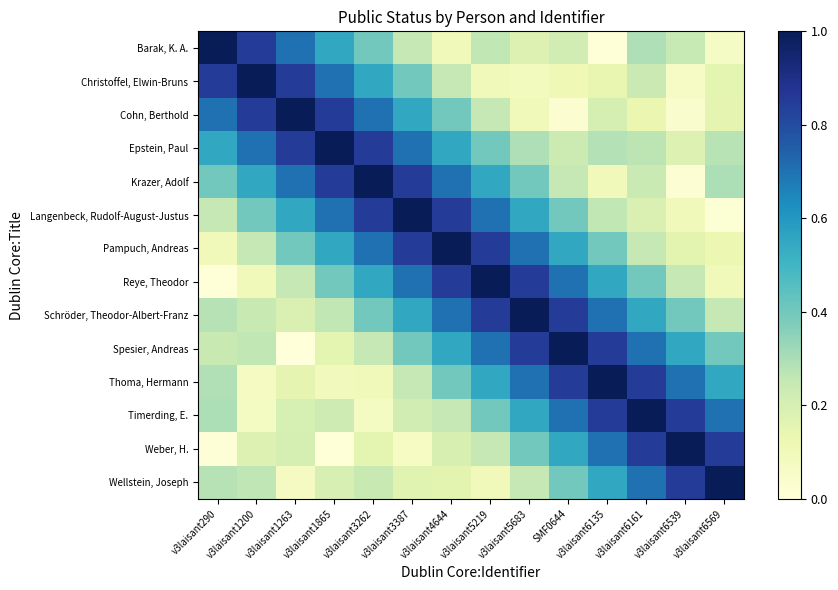

Reading left to right, what are all the values shown in this chart?

Barak, K. A.: v3laisant290=1.0	v3laisant1200=0.8	v3laisant1263=0.7	v3laisant1865=0.6	v3laisant3262=0.4	v3laisant3387=0.2	v3laisant4644=0.1	v3laisant5219=0.3	v3laisant5683=0.2	SMF0644=0.2	v3laisant6135=0.0	v3laisant6161=0.3	v3laisant6539=0.2	v3laisant6569=0.1
Christoffel, Elwin-Bruns: v3laisant290=0.8	v3laisant1200=1.0	v3laisant1263=0.8	v3laisant1865=0.7	v3laisant3262=0.6	v3laisant3387=0.4	v3laisant4644=0.2	v3laisant5219=0.1	v3laisant5683=0.1	SMF0644=0.1	v3laisant6135=0.1	v3laisant6161=0.2	v3laisant6539=0.1	v3laisant6569=0.2
Cohn, Berthold: v3laisant290=0.7	v3laisant1200=0.8	v3laisant1263=1.0	v3laisant1865=0.8	v3laisant3262=0.7	v3laisant3387=0.6	v3laisant4644=0.4	v3laisant5219=0.2	v3laisant5683=0.1	SMF0644=0.0	v3laisant6135=0.2	v3laisant6161=0.1	v3laisant6539=0.0	v3laisant6569=0.1
Epstein, Paul: v3laisant290=0.6	v3laisant1200=0.7	v3laisant1263=0.8	v3laisant1865=1.0	v3laisant3262=0.8	v3laisant3387=0.7	v3laisant4644=0.6	v3laisant5219=0.4	v3laisant5683=0.3	SMF0644=0.2	v3laisant6135=0.3	v3laisant6161=0.3	v3laisant6539=0.2	v3laisant6569=0.3
Krazer, Adolf: v3laisant290=0.4	v3laisant1200=0.6	v3laisant1263=0.7	v3laisant1865=0.8	v3laisant3262=1.0	v3laisant3387=0.8	v3laisant4644=0.7	v3laisant5219=0.6	v3laisant5683=0.4	SMF0644=0.2	v3laisant6135=0.1	v3laisant6161=0.2	v3laisant6539=0.0	v3laisant6569=0.3
Langenbeck, Rudolf-August-Justus: v3laisant290=0.2	v3laisant1200=0.4	v3laisant1263=0.6	v3laisant1865=0.7	v3laisant3262=0.8	v3laisant3387=1.0	v3laisant4644=0.8	v3laisant5219=0.7	v3laisant5683=0.6	SMF0644=0.4	v3laisant6135=0.3	v3laisant6161=0.2	v3laisant6539=0.1	v3laisant6569=0.0
Pampuch, Andreas: v3laisant290=0.1	v3laisant1200=0.2	v3laisant1263=0.4	v3laisant1865=0.6	v3laisant3262=0.7	v3laisant3387=0.8	v3laisant4644=1.0	v3laisant5219=0.8	v3laisant5683=0.7	SMF0644=0.6	v3laisant6135=0.4	v3laisant6161=0.2	v3laisant6539=0.2	v3laisant6569=0.1
Reye, Theodor: v3laisant290=0.0	v3laisant1200=0.1	v3laisant1263=0.2	v3laisant1865=0.4	v3laisant3262=0.6	v3laisant3387=0.7	v3laisant4644=0.8	v3laisant5219=1.0	v3laisant5683=0.8	SMF0644=0.7	v3laisant6135=0.6	v3laisant6161=0.4	v3laisant6539=0.2	v3laisant6569=0.1
Schröder, Theodor-Albert-Franz: v3laisant290=0.3	v3laisant1200=0.2	v3laisant1263=0.2	v3laisant1865=0.3	v3laisant3262=0.4	v3laisant3387=0.6	v3laisant4644=0.7	v3laisant5219=0.8	v3laisant5683=1.0	SMF0644=0.8	v3laisant6135=0.7	v3laisant6161=0.6	v3laisant6539=0.4	v3laisant6569=0.2
Spesier, Andreas: v3laisant290=0.2	v3laisant1200=0.3	v3laisant1263=0.0	v3laisant1865=0.2	v3laisant3262=0.2	v3laisant3387=0.4	v3laisant4644=0.6	v3laisant5219=0.7	v3laisant5683=0.8	SMF0644=1.0	v3laisant6135=0.8	v3laisant6161=0.7	v3laisant6539=0.6	v3laisant6569=0.4
Thoma, Hermann: v3laisant290=0.3	v3laisant1200=0.1	v3laisant1263=0.1	v3laisant1865=0.1	v3laisant3262=0.1	v3laisant3387=0.2	v3laisant4644=0.4	v3laisant5219=0.6	v3laisant5683=0.7	SMF0644=0.8	v3laisant6135=1.0	v3laisant6161=0.8	v3laisant6539=0.7	v3laisant6569=0.6
Timerding, E.: v3laisant290=0.3	v3laisant1200=0.1	v3laisant1263=0.2	v3laisant1865=0.2	v3laisant3262=0.1	v3laisant3387=0.2	v3laisant4644=0.2	v3laisant5219=0.4	v3laisant5683=0.6	SMF0644=0.7	v3laisant6135=0.8	v3laisant6161=1.0	v3laisant6539=0.8	v3laisant6569=0.7
Weber, H.: v3laisant290=0.0	v3laisant1200=0.2	v3laisant1263=0.2	v3laisant1865=0.0	v3laisant3262=0.2	v3laisant3387=0.1	v3laisant4644=0.2	v3laisant5219=0.2	v3laisant5683=0.4	SMF0644=0.6	v3laisant6135=0.7	v3laisant6161=0.8	v3laisant6539=1.0	v3laisant6569=0.8
Wellstein, Joseph: v3laisant290=0.3	v3laisant1200=0.3	v3laisant1263=0.1	v3laisant1865=0.2	v3laisant3262=0.2	v3laisant3387=0.2	v3laisant4644=0.2	v3laisant5219=0.1	v3laisant5683=0.2	SMF0644=0.4	v3laisant6135=0.6	v3laisant6161=0.7	v3laisant6539=0.8	v3laisant6569=1.0